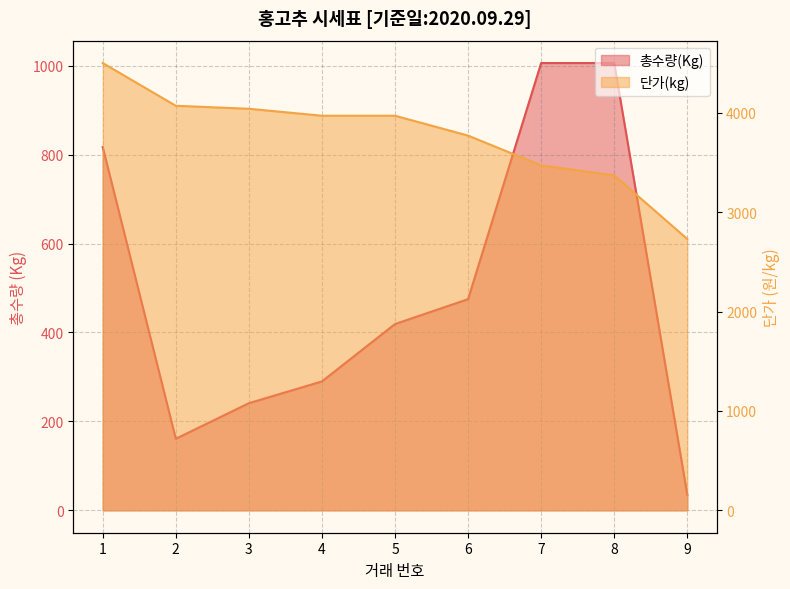

True or false: 단가(kg) and 총수량(Kg) intersect in this chart.

False